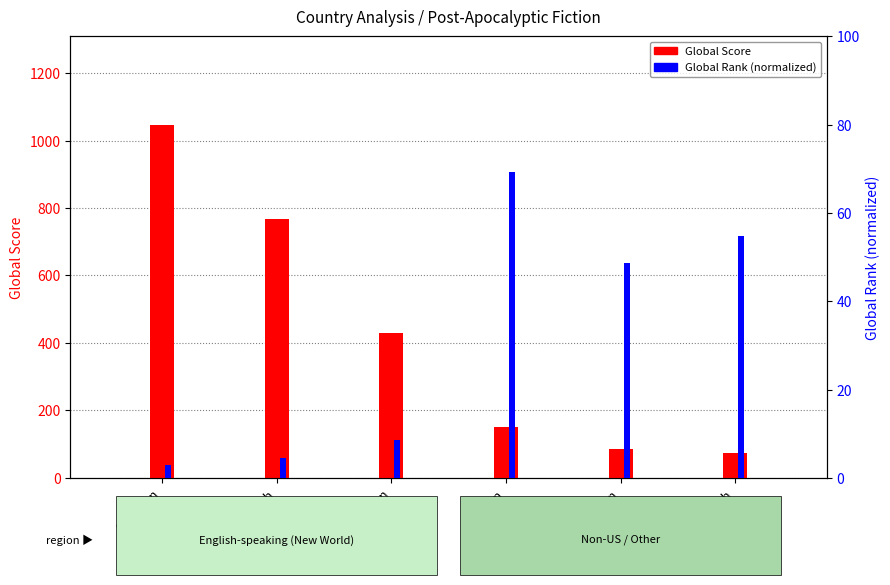

Rank the series at American from lowest to highest value.

Global Rank (normalized), Global Score